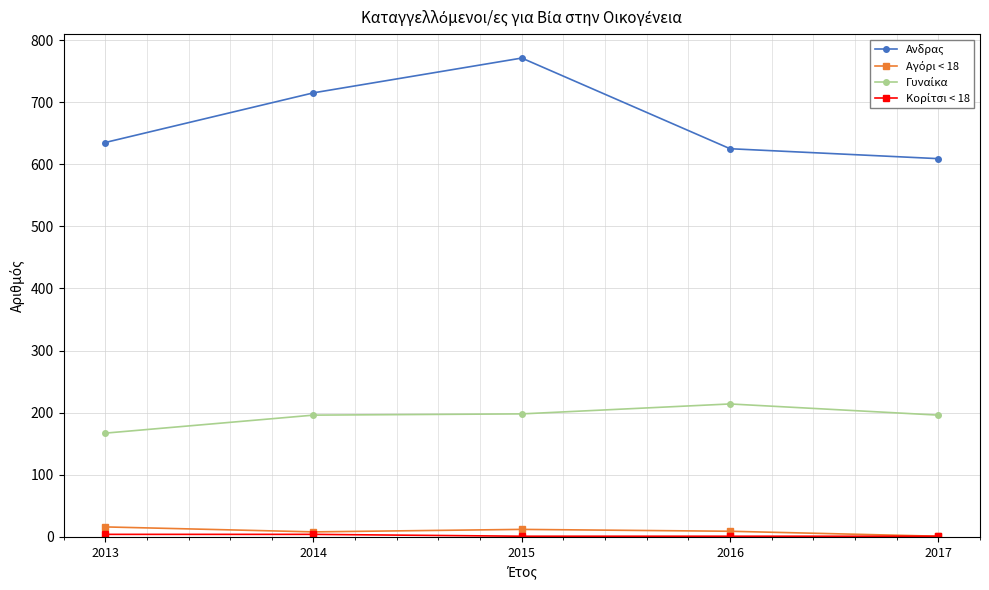

Is it true that Aνδρας equals 771 at 2015?

True